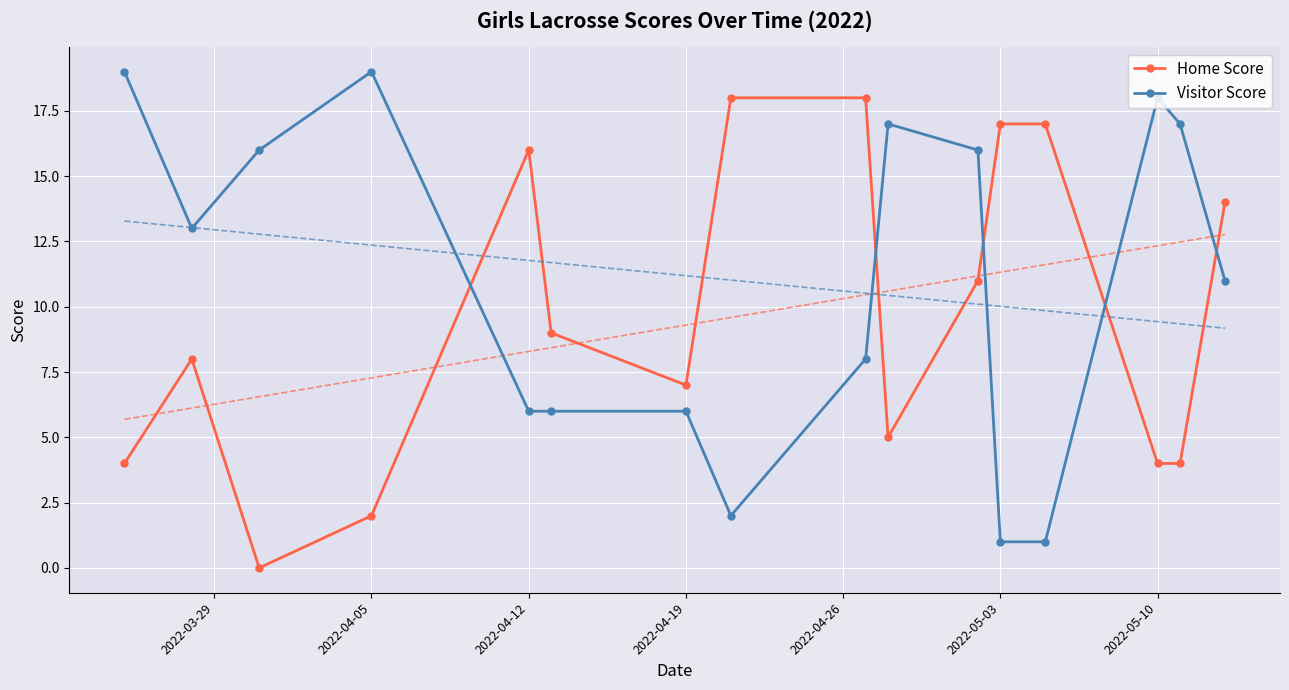

The Visitor Score series shows 19 at 2022-04-05. True or false?

True